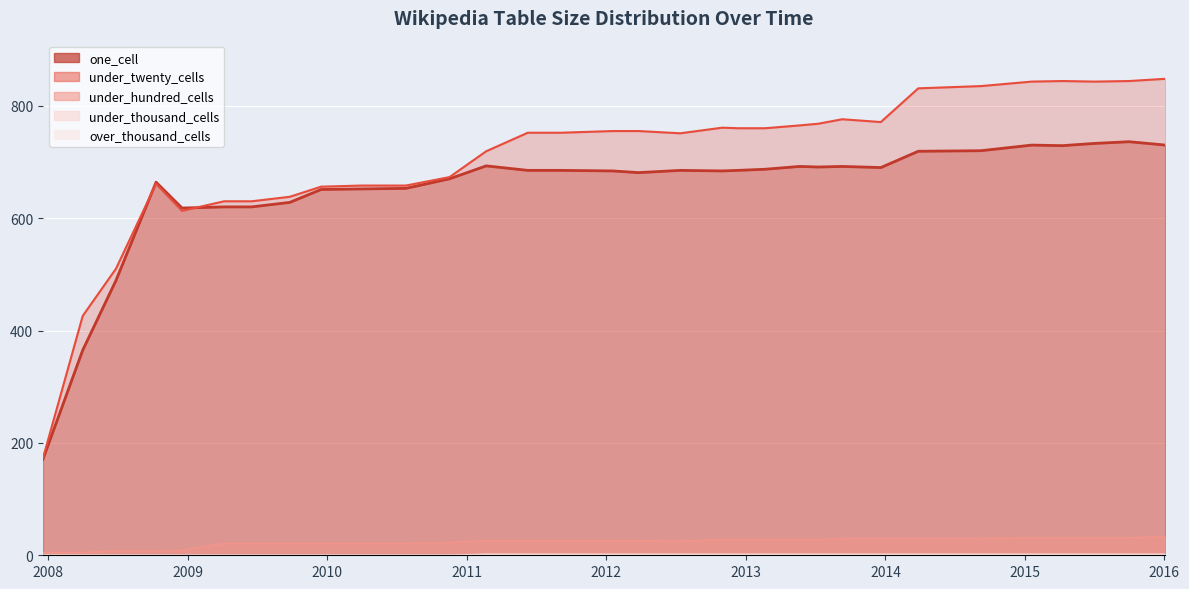

Is the value of under_thousand_cells at 2009-12-16 greater than the value of under_hundred_cells at 2013-05-21?

No